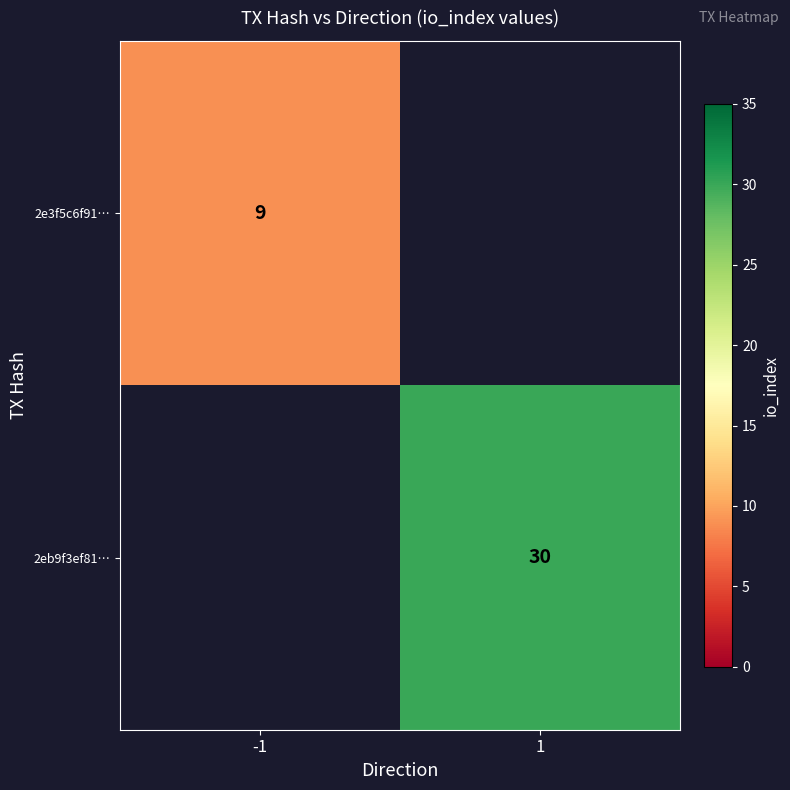

Is the value of 2e3f5c6f91… at -1 greater than the value of 2eb9f3ef81… at 1?

No